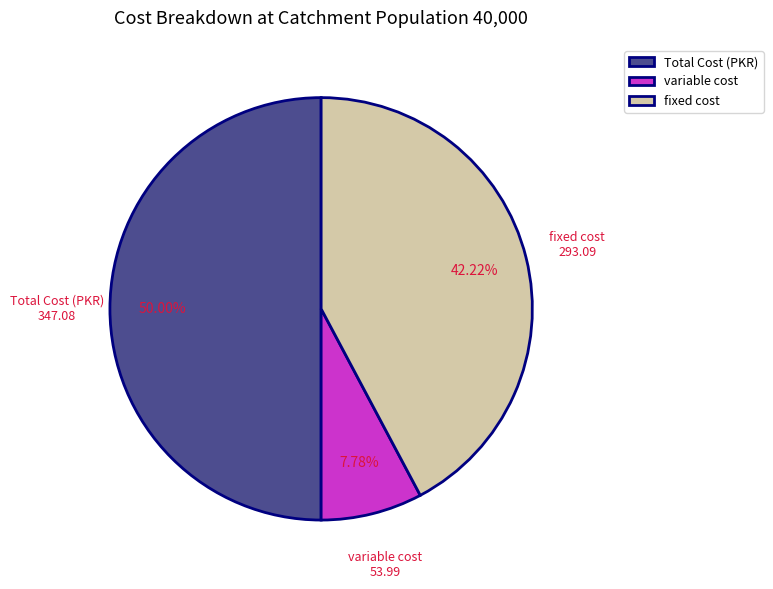

Which slice is the largest?

Total Cost (PKR)